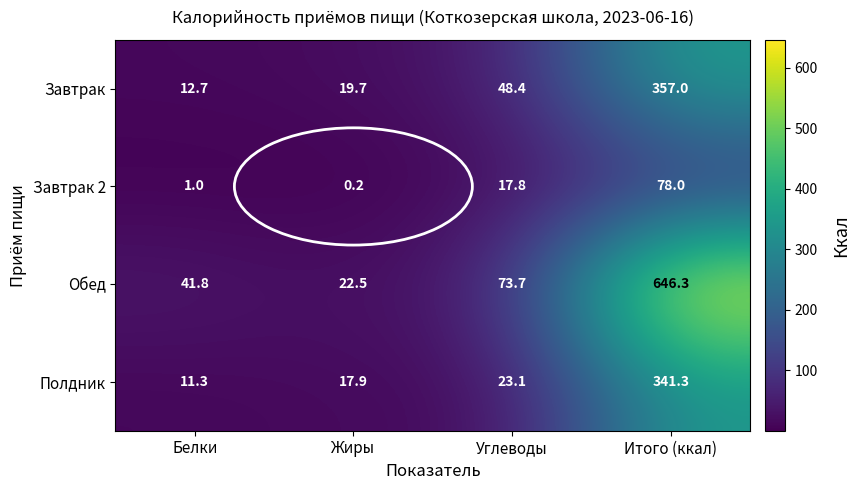

Rank the series by their maximum value, from highest to lowest.

Обед, Завтрак, Полдник, Завтрак 2